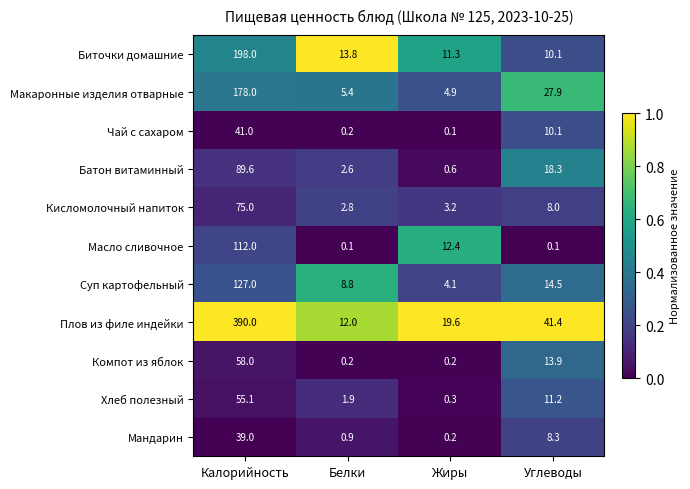

True or false: Суп картофельный has a value of 127.0 at Калорийность.

True